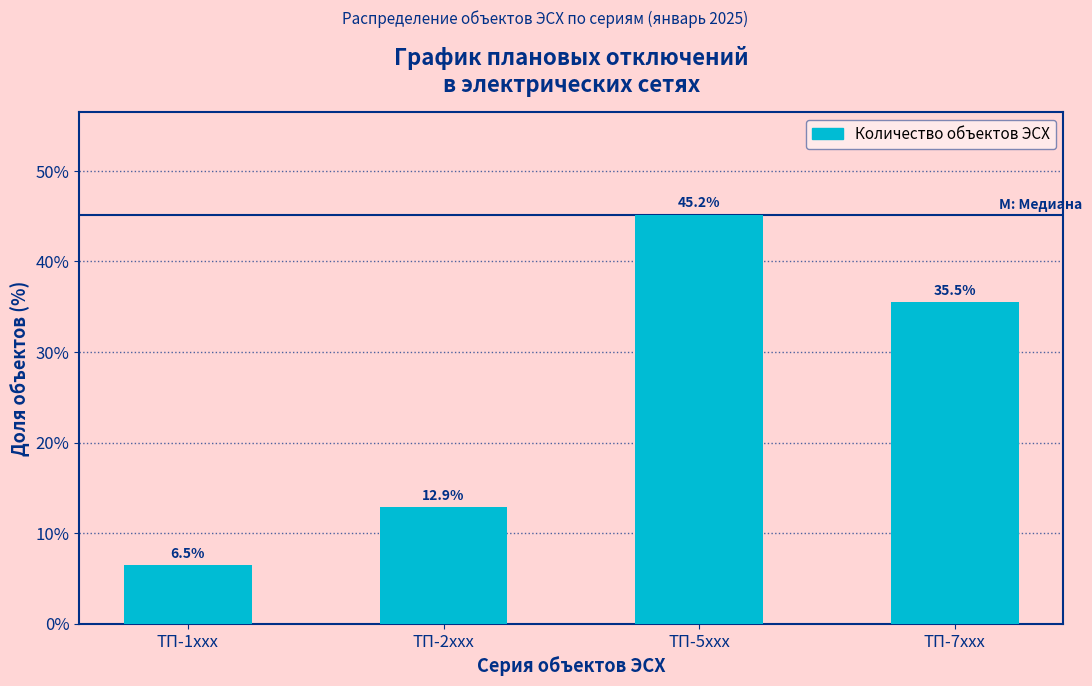

Reading right to left, extract all data points from this chart.

35.5	45.2	12.9	6.5